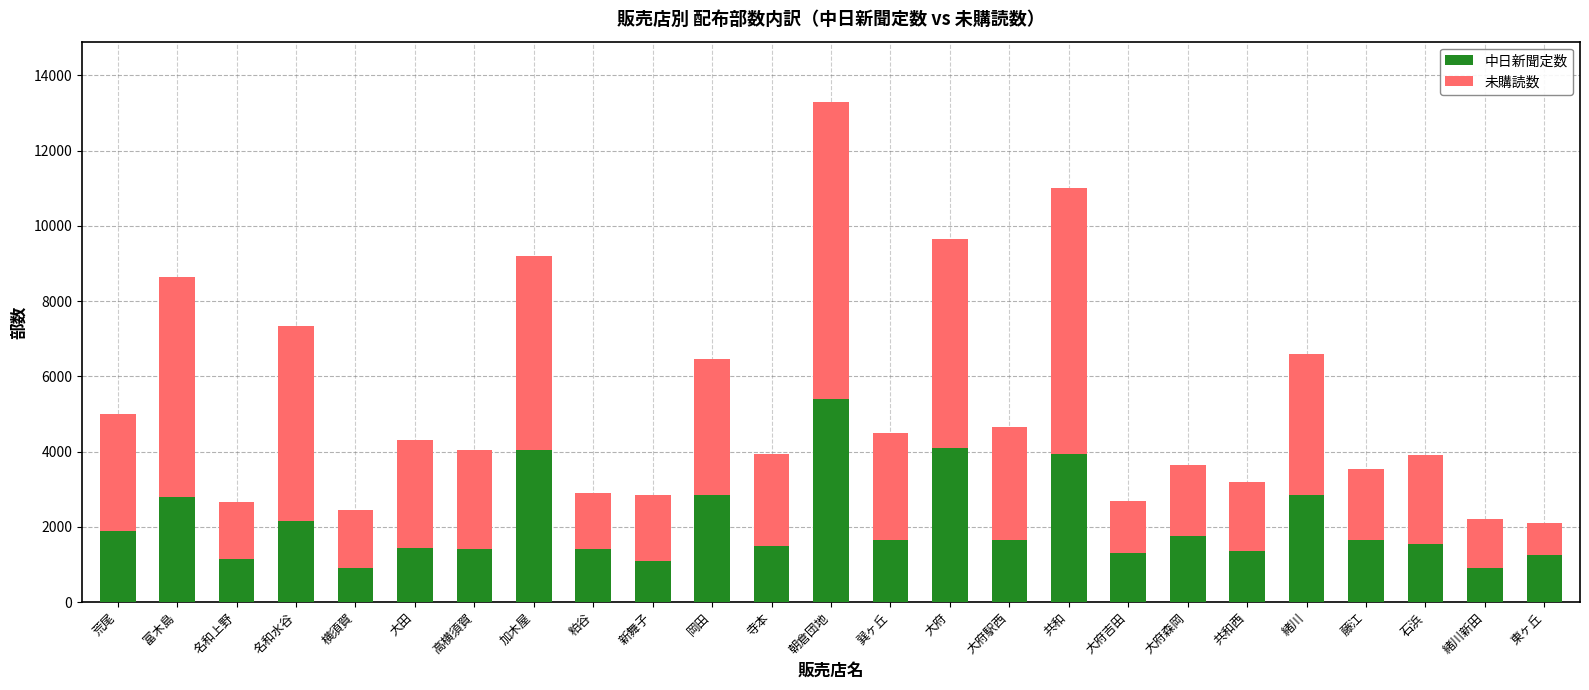

What is the difference between the maximum and minimum values in the 中日新聞定数 series?

4500